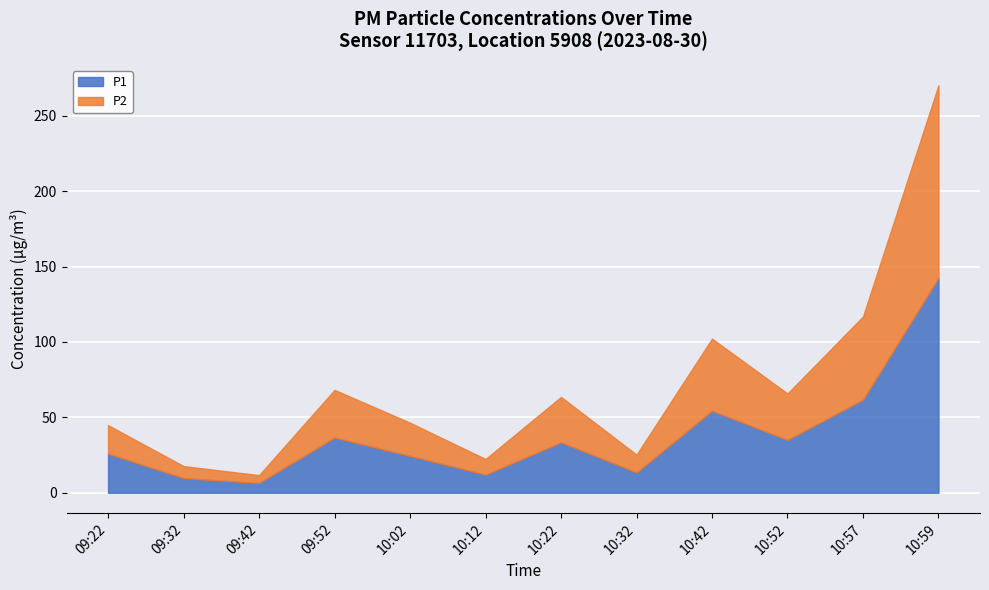

True or false: P2 has a value of 55.1 at 10:57.

True